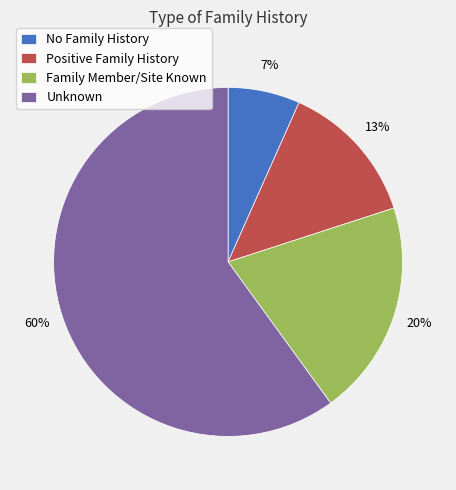

Between Family Member/Site Known and Unknown, which is larger?

Unknown